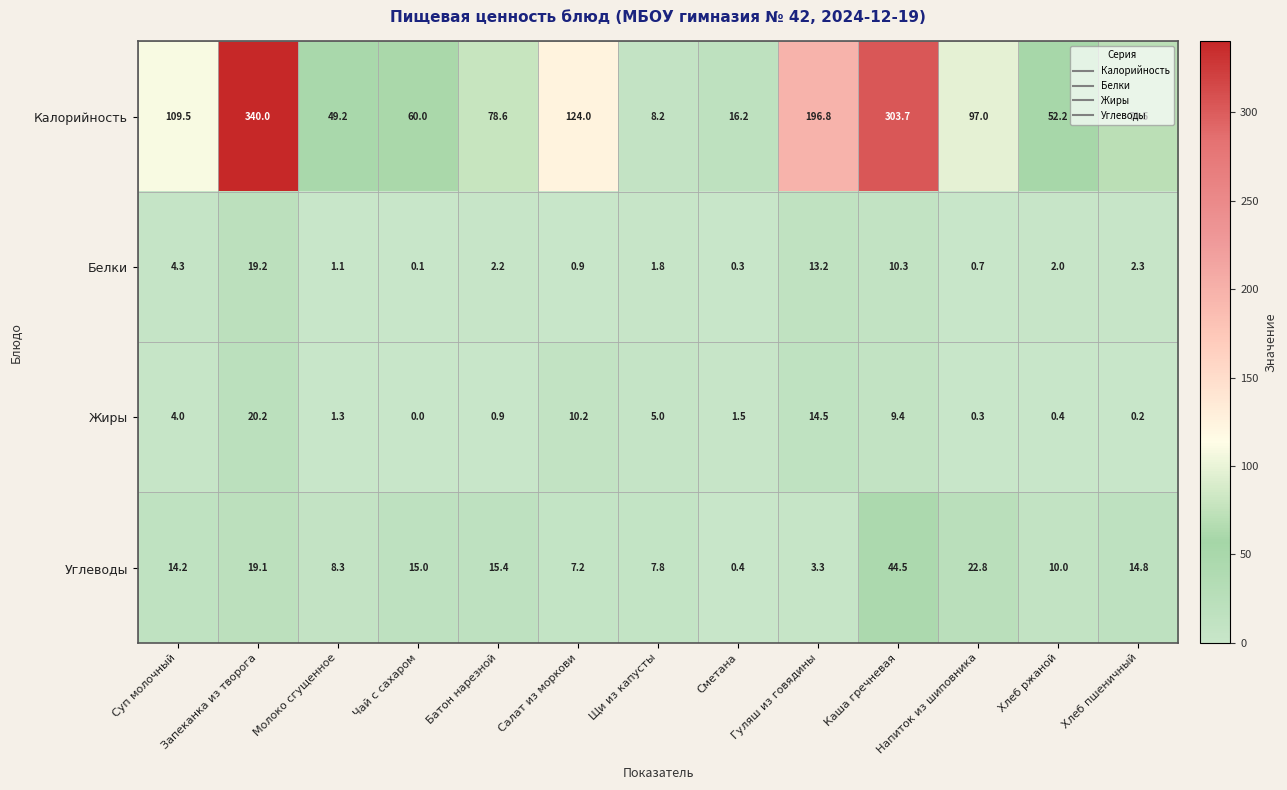

Which series has the largest total across all categories?

Калорийность